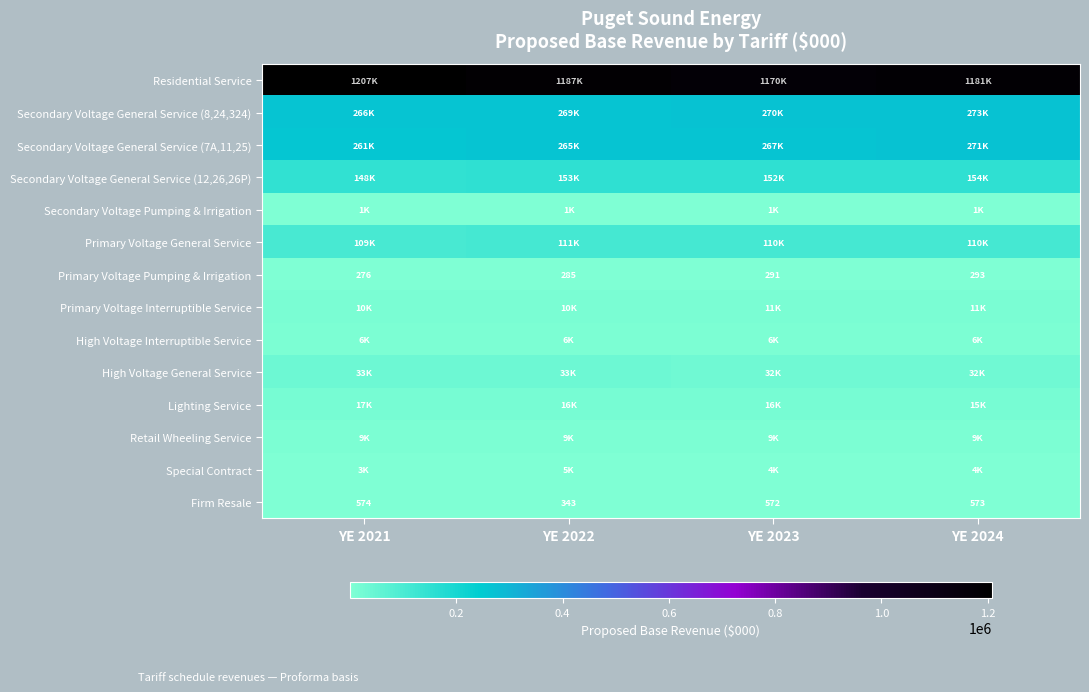

Which series has the widest spread of values?

Residential Service